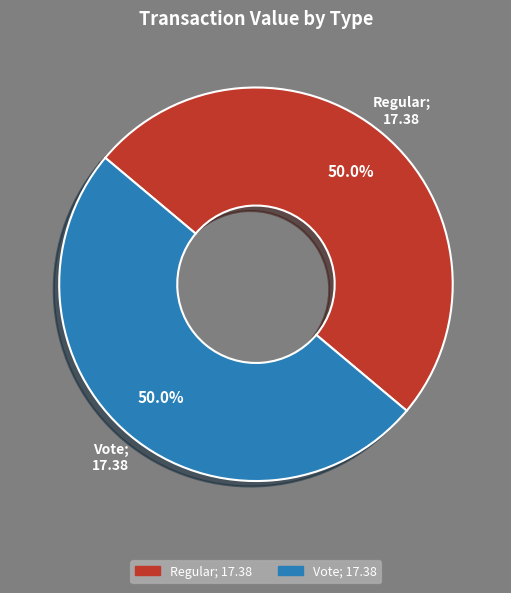

What portion of the pie excludes Vote?

50.0%